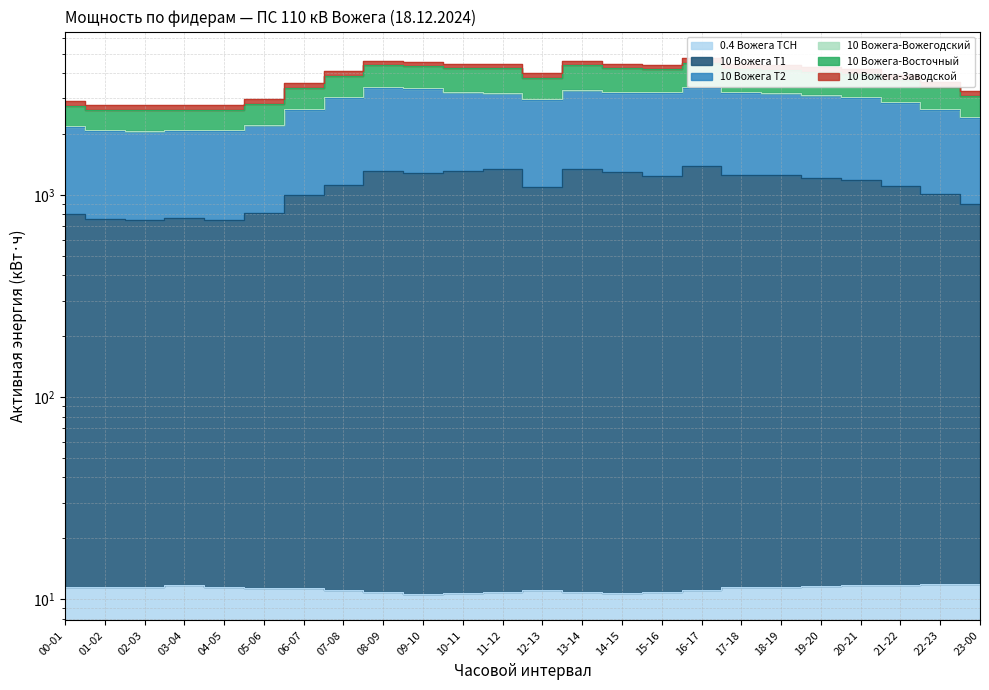

What is the greatest value displayed?

4504.2